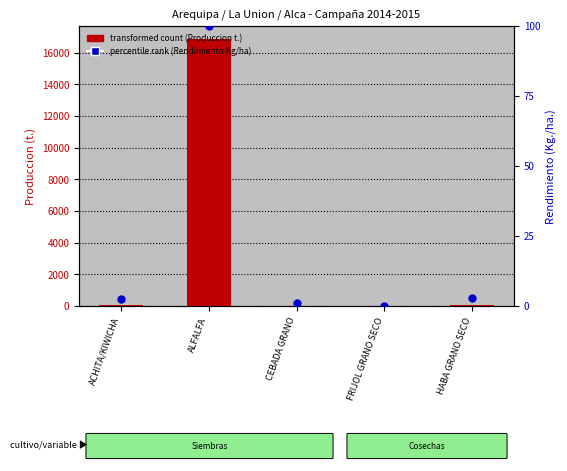

Which series contains the lowest Y value?

percentile rank (Rendimiento Kg/ha)